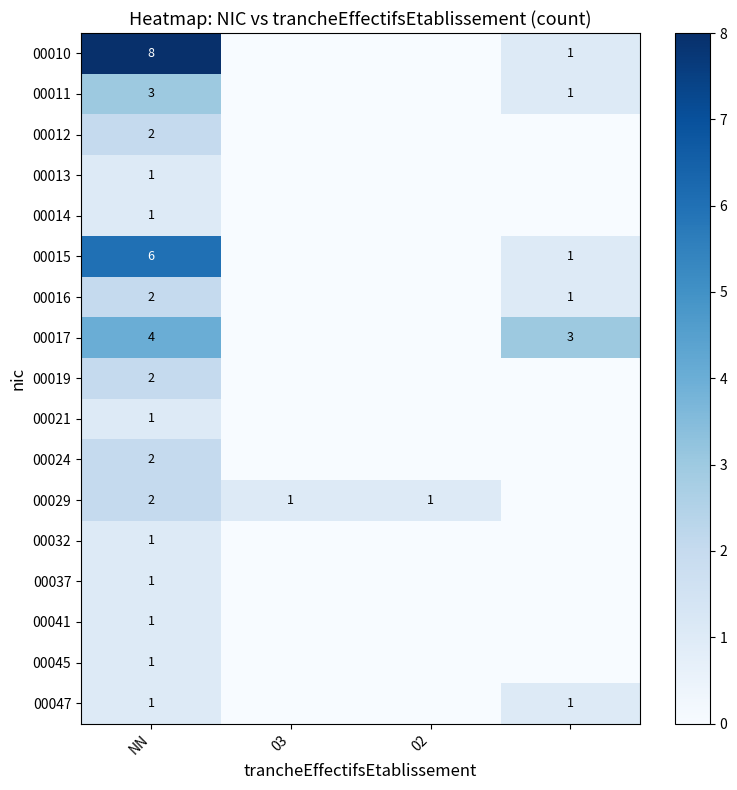

The value of 00029 at NN is 2. True or false?

True